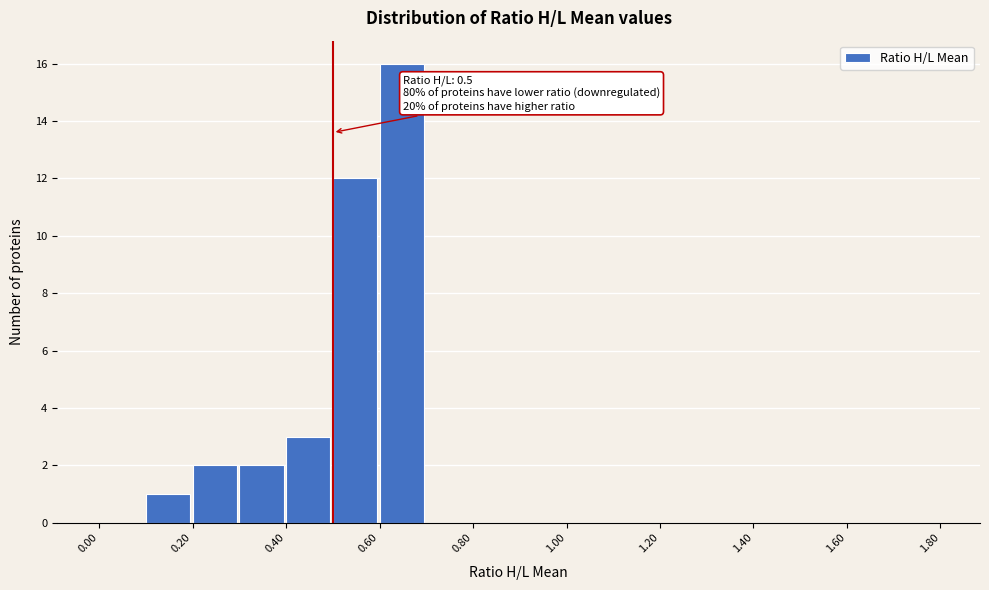

Which range on the x-axis has the tallest bar?

0.6 to 0.7